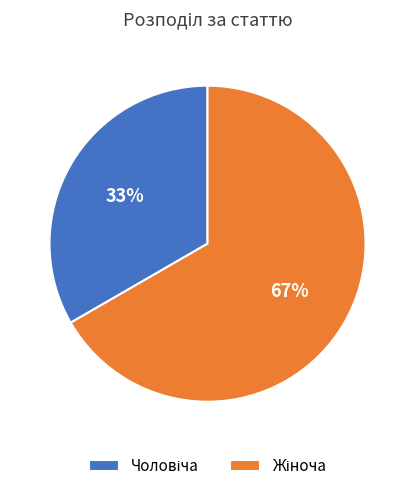

How many segments does this pie chart have?

2